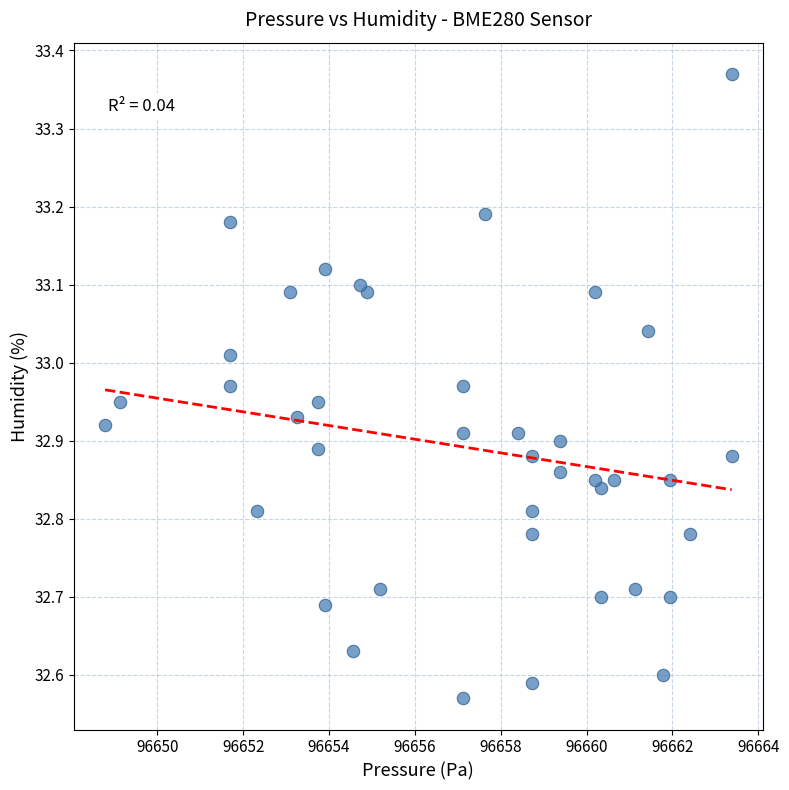

What is the range of X values (max minus min)?

14.6